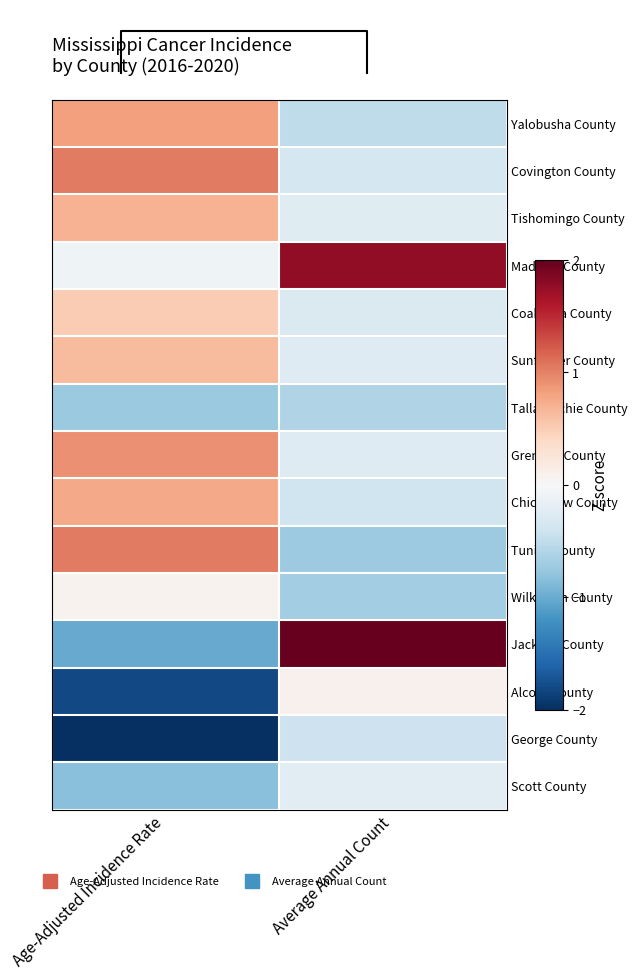

The value of Covington County at Average Annual Count is -0.6. True or false?

False